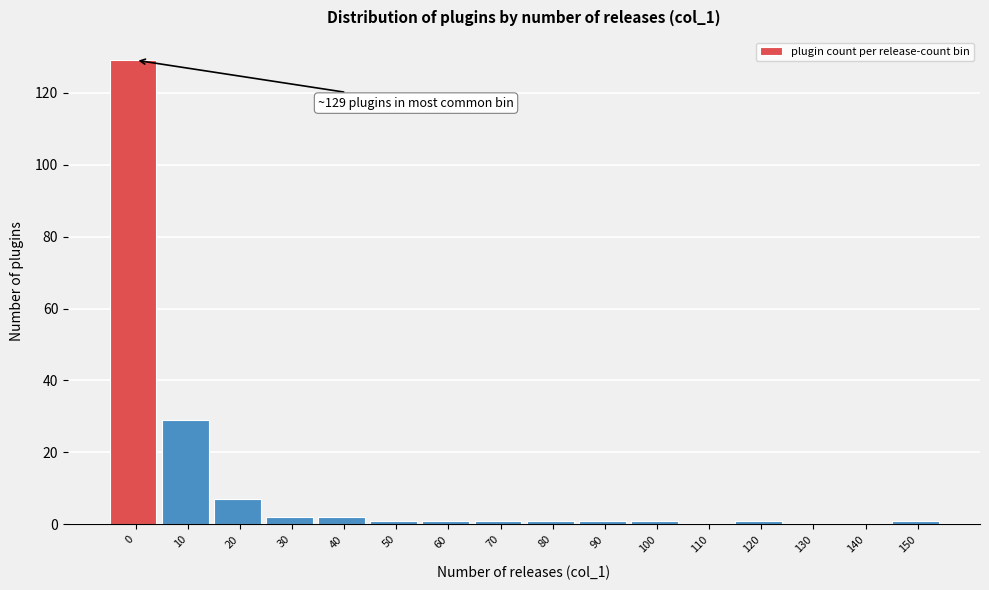

Reading left to right, transcribe all the data shown in this chart.

0=129	10=29	20=7	30=2	40=2	50=1	60=1	70=1	80=1	90=1	100=1	110=0	120=1	130=0	140=0	150=1